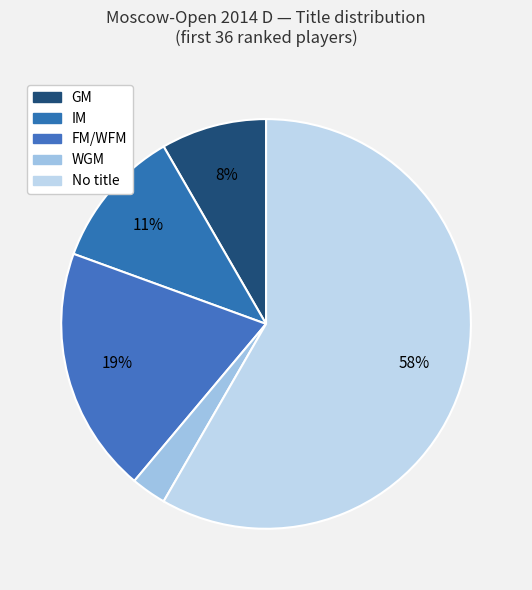

Count the number of slices in the pie.

5